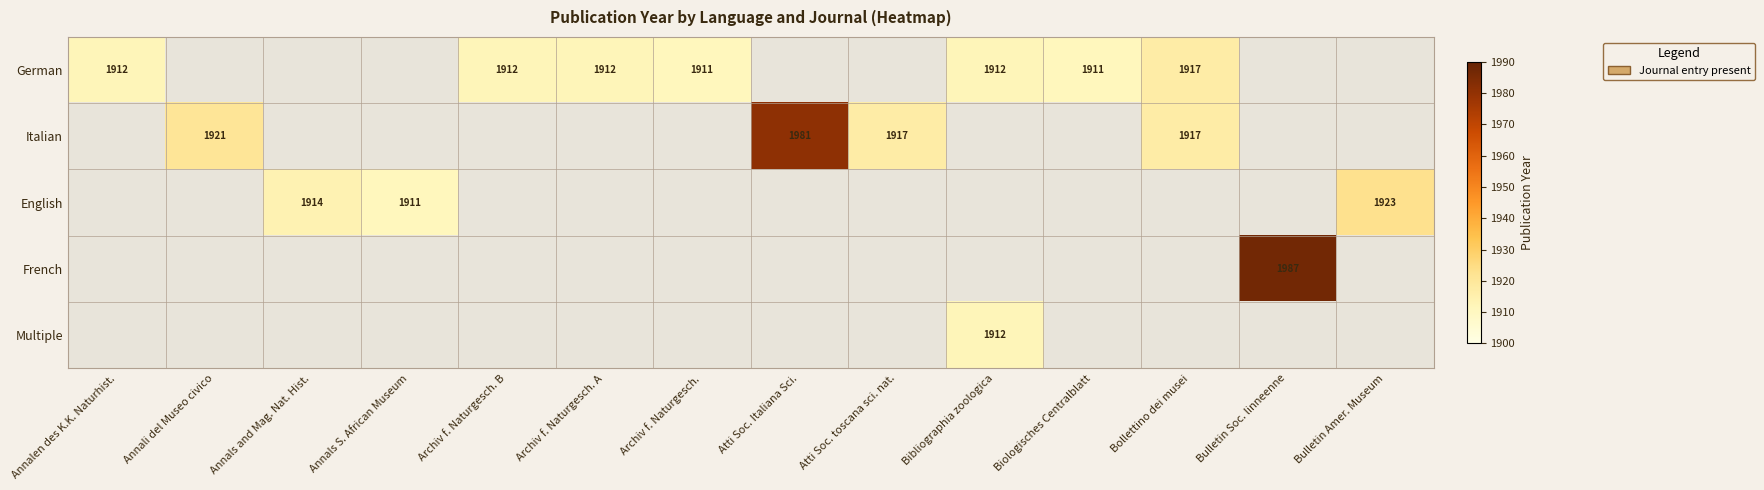

True or false: Italian has a value of 3275 at Bollettino dei musei.

False